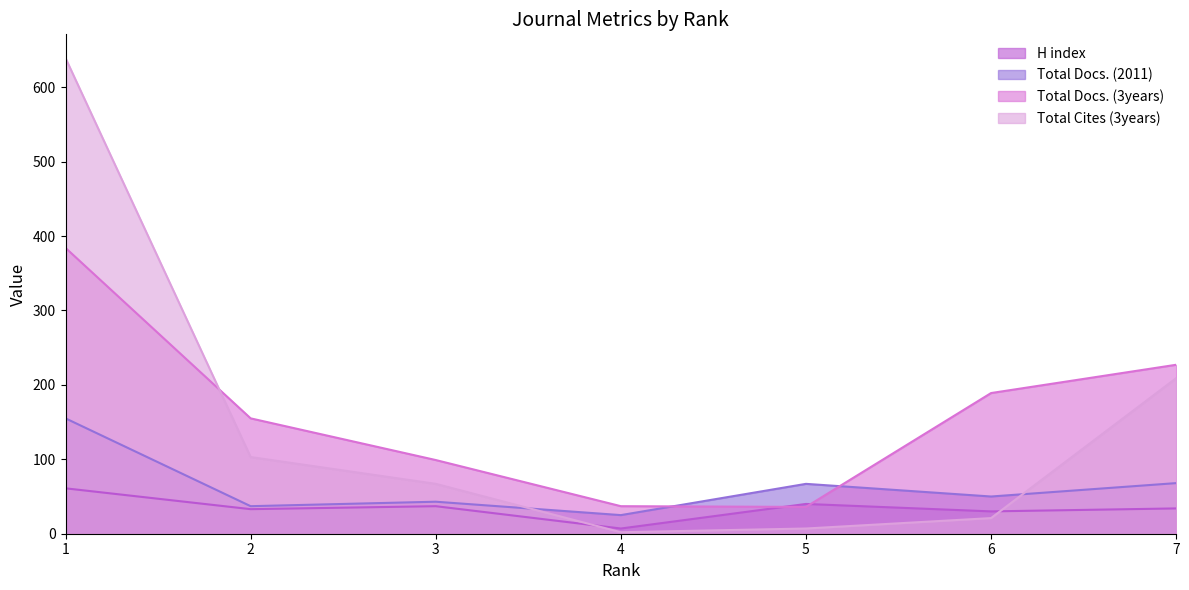

At which label does H index first exceed 34?

1